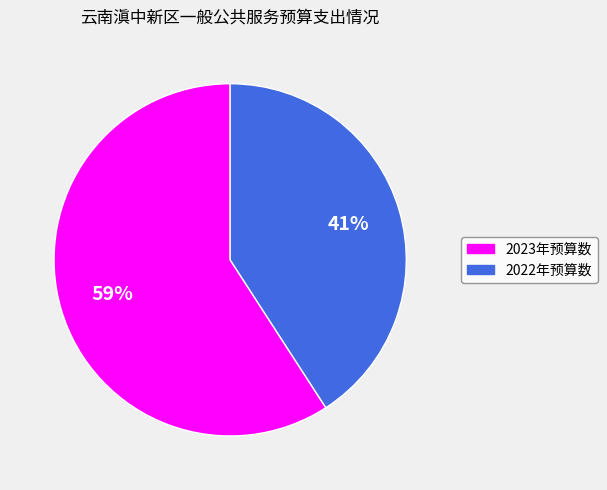

How many slices are in this pie chart?

2